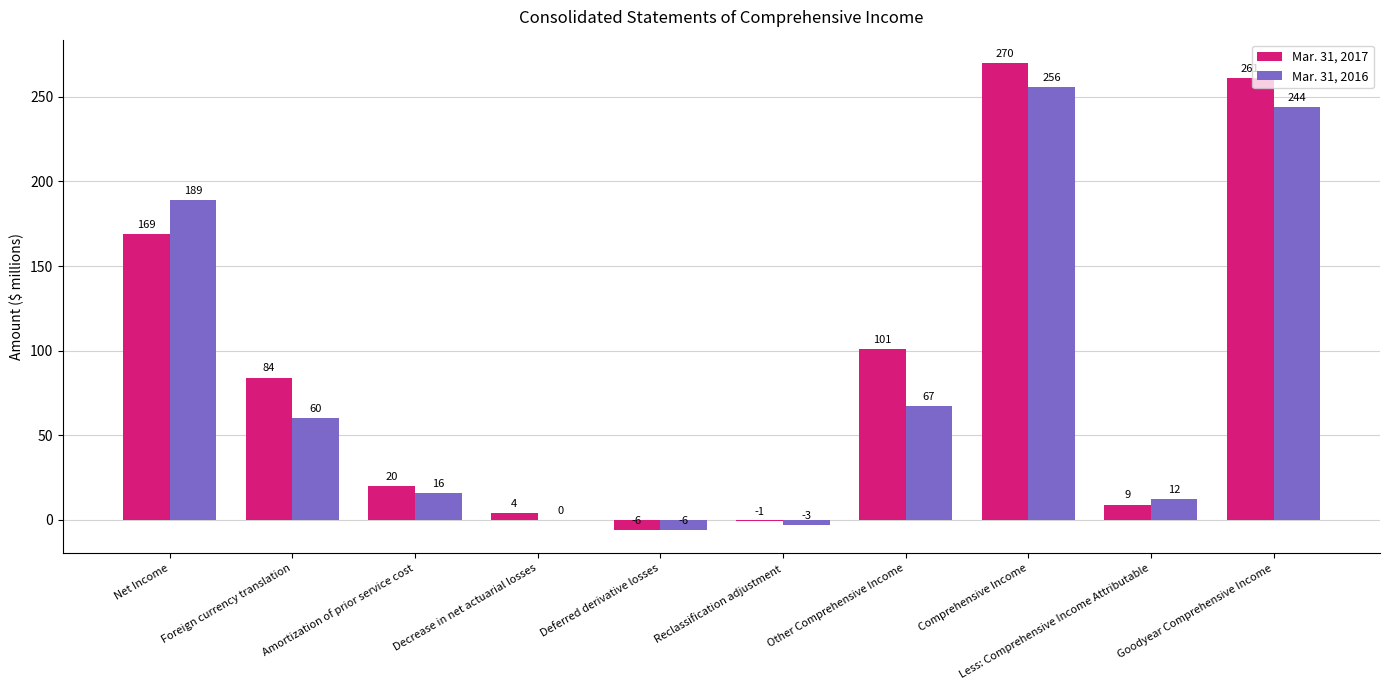

What is the greatest value displayed?

270